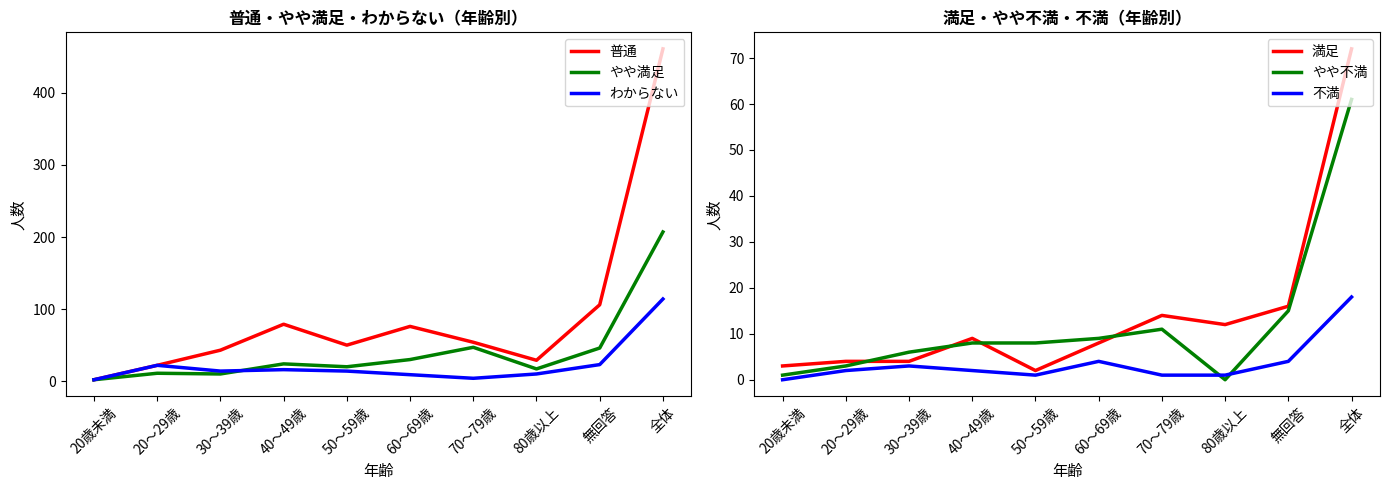

Rank the series at 無回答 from highest to lowest value.

普通, やや満足, わからない, 満足, やや不満, 不満